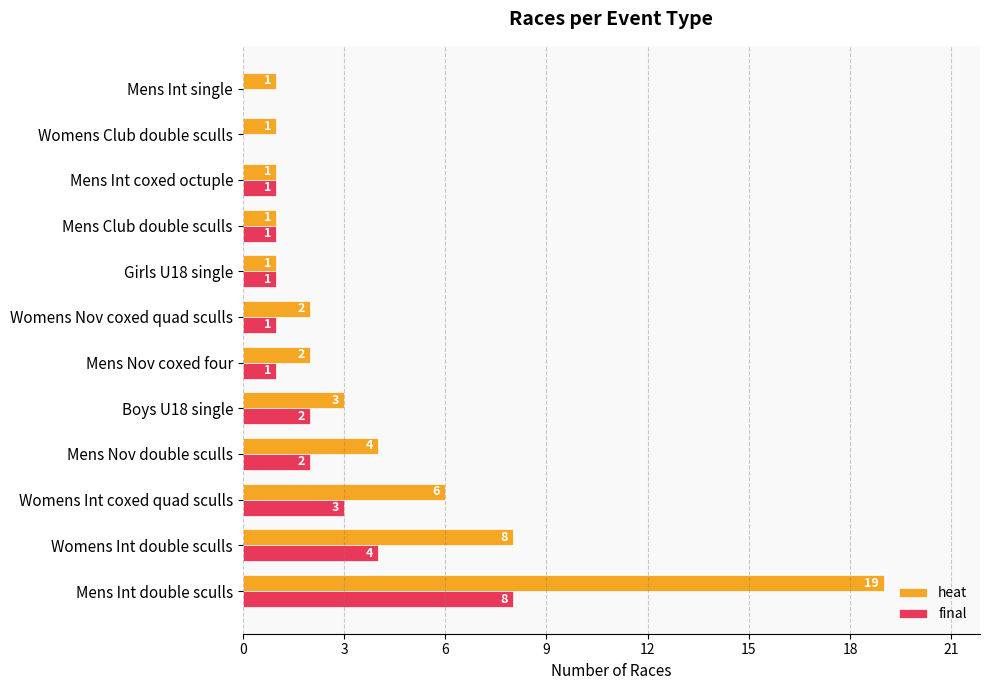

Where is final nearest to the value 4?

Womens Int double sculls